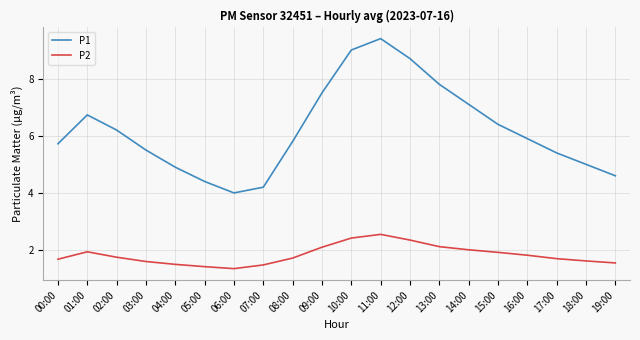

Which label corresponds to the largest value in the chart?

11:00